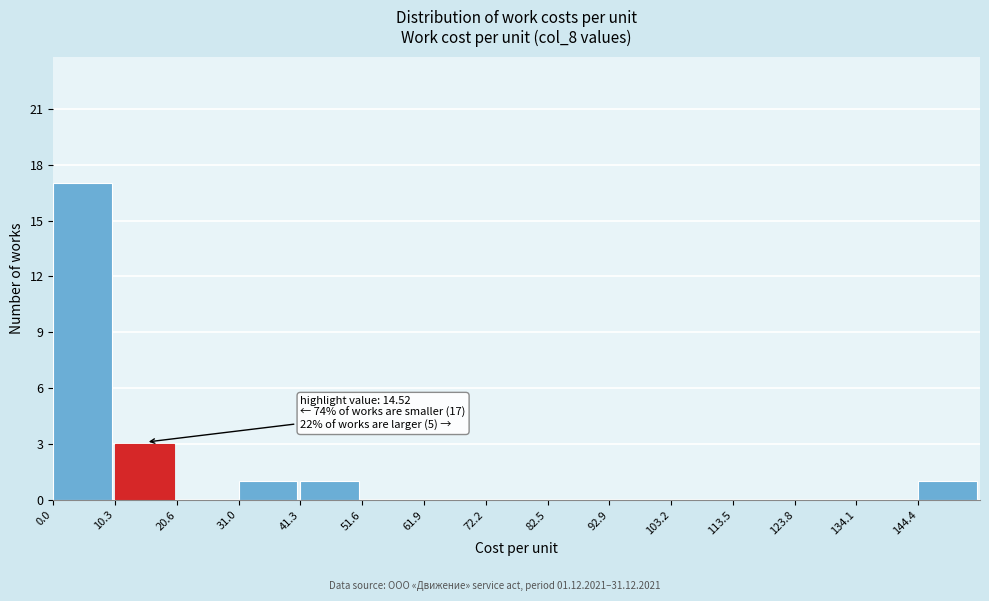

Over which range of the x-axis is the bar tallest?

0 to 10